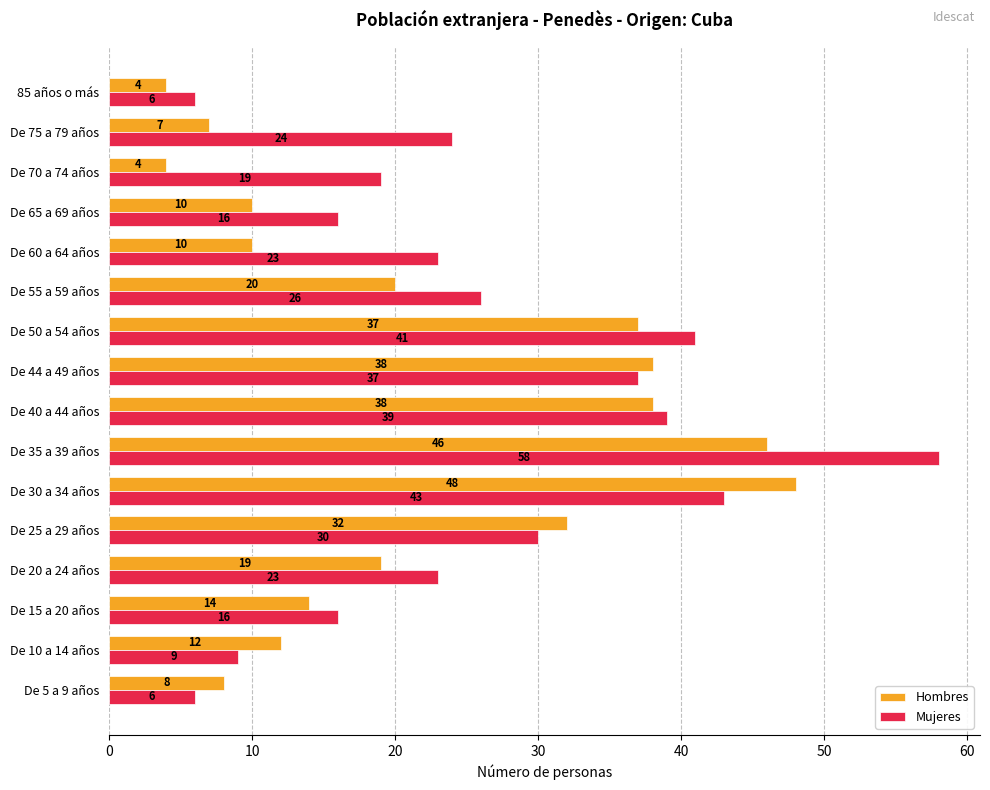

Which series has the largest range (max minus min)?

Mujeres